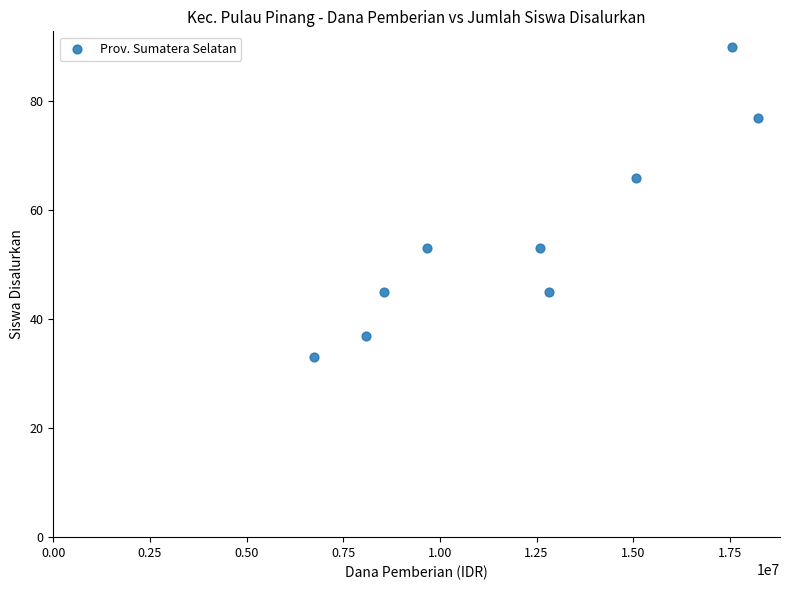

What Y value in the scatter plot is closest to 61?

66